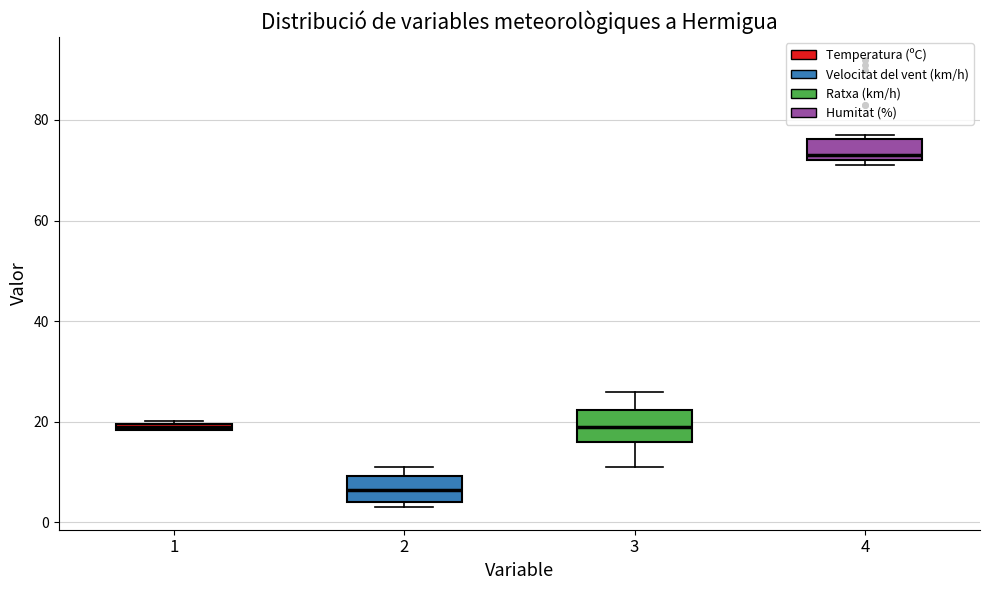

Where is the upper edge of the box at x = 1 on the y-axis? The values are not printed on the chart, so give them approximately, as read against the axis.

20